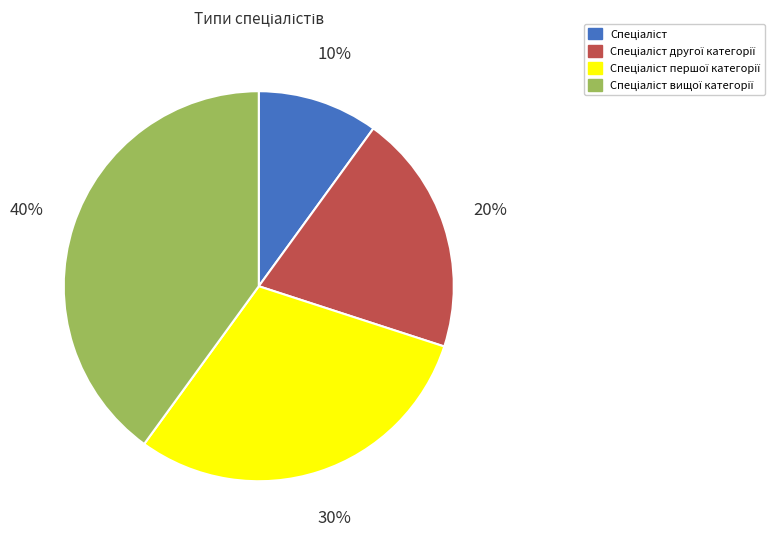

How many segments does this pie chart have?

4